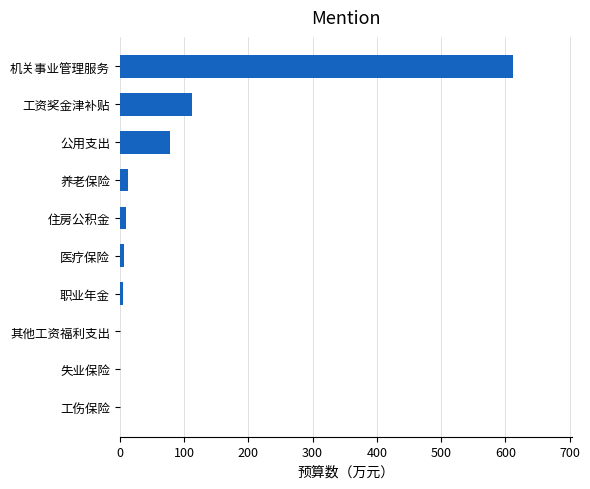

What is the greatest value displayed?

611.6